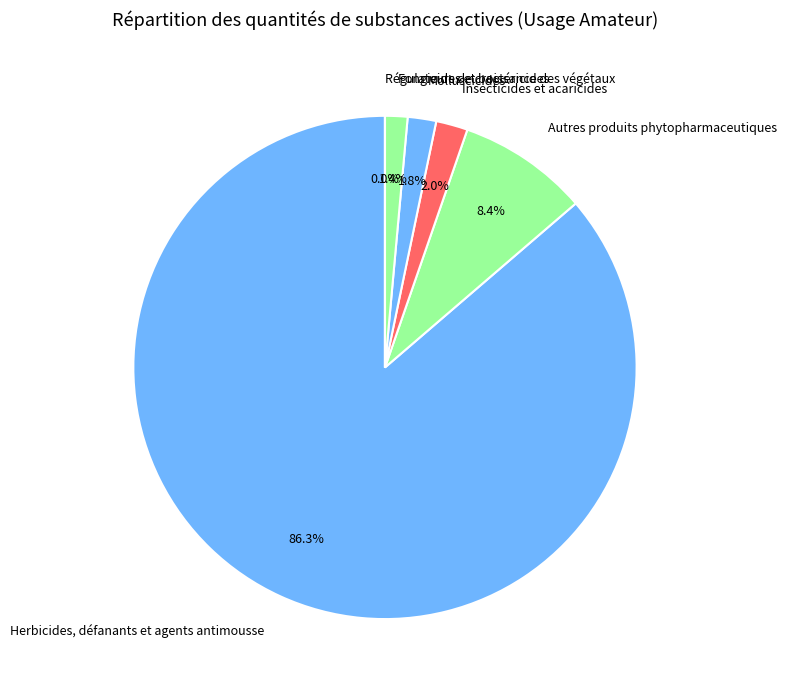

What is the largest slice in the pie chart?

Herbicides, défanants et agents antimousse